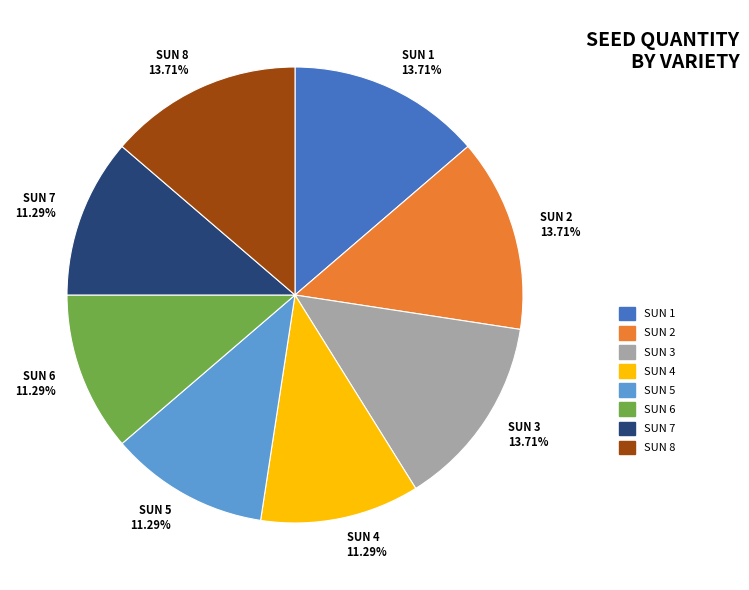

True or false: SUN 8 accounts for 6% of the total.

False